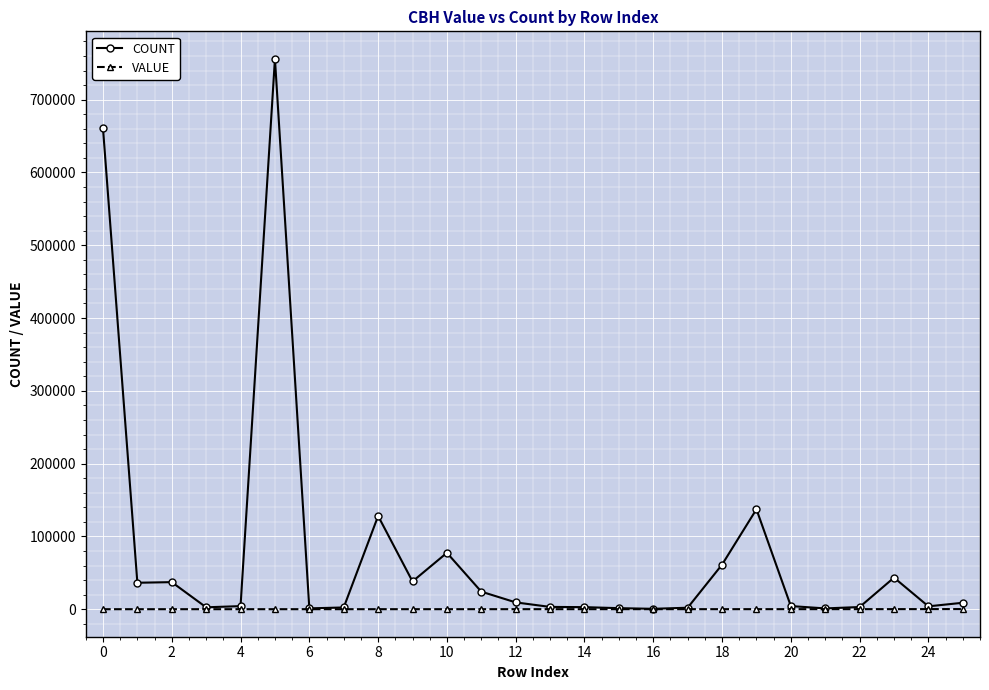

What is the maximum value shown in the chart?

756067